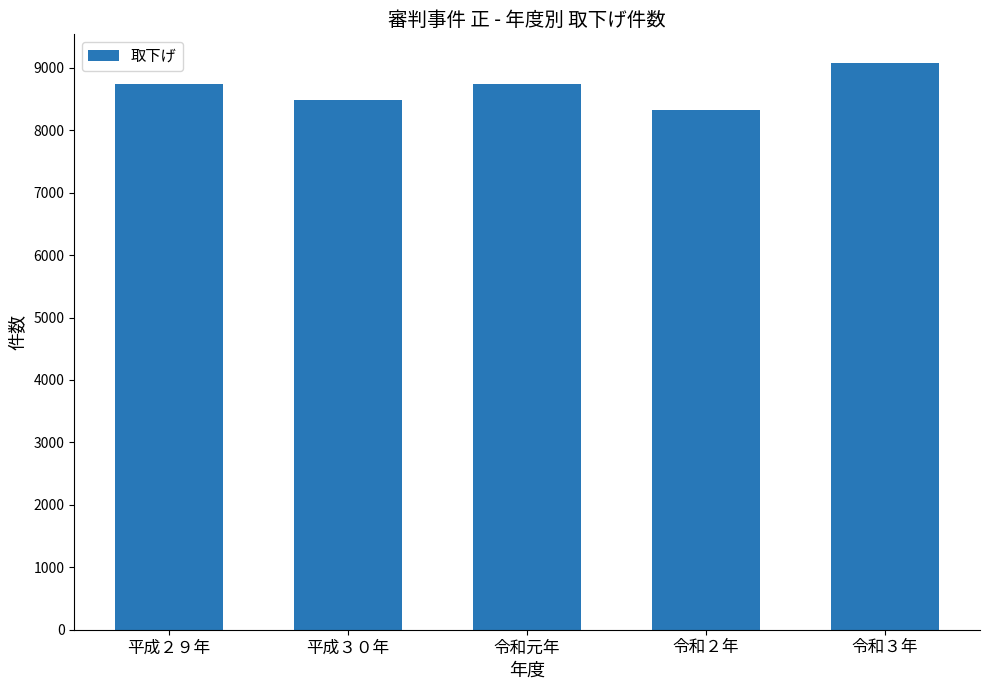

Which label corresponds to the largest value in the chart?

令和３年